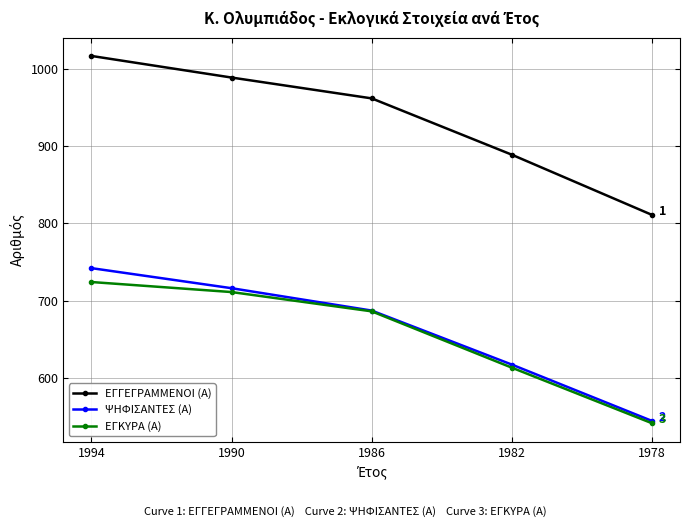

Read the ΨΗΦΙΣΑΝΤΕΣ (Α) value at 1986, to the nearest 5.

685